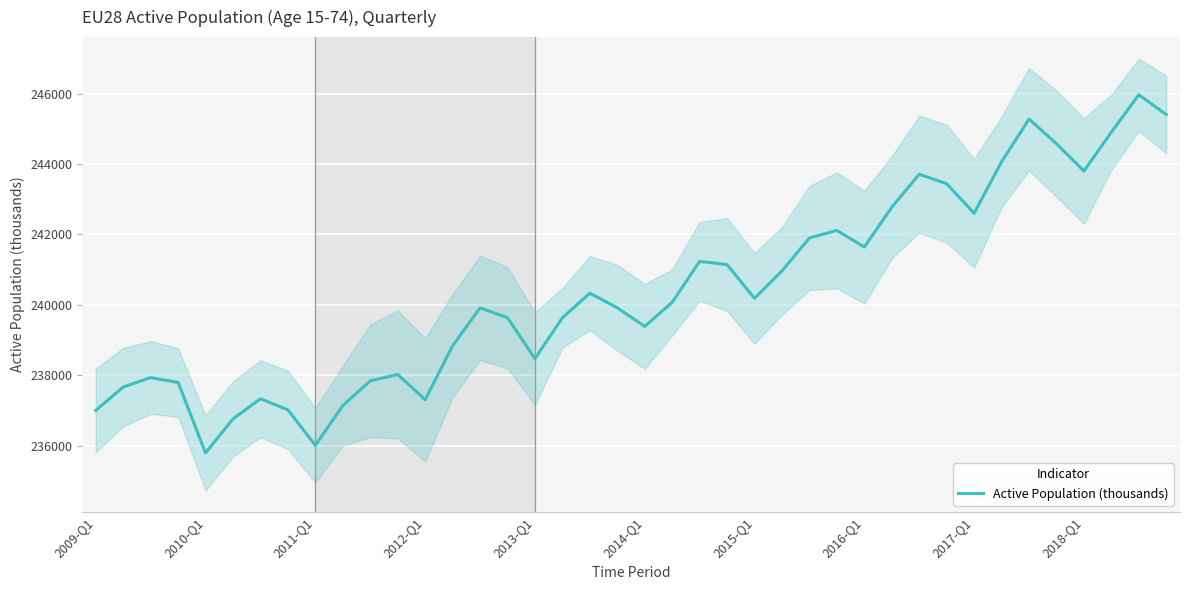

The value of Active Population (thousands) at 2013-Q1 is 164849.5. True or false?

False